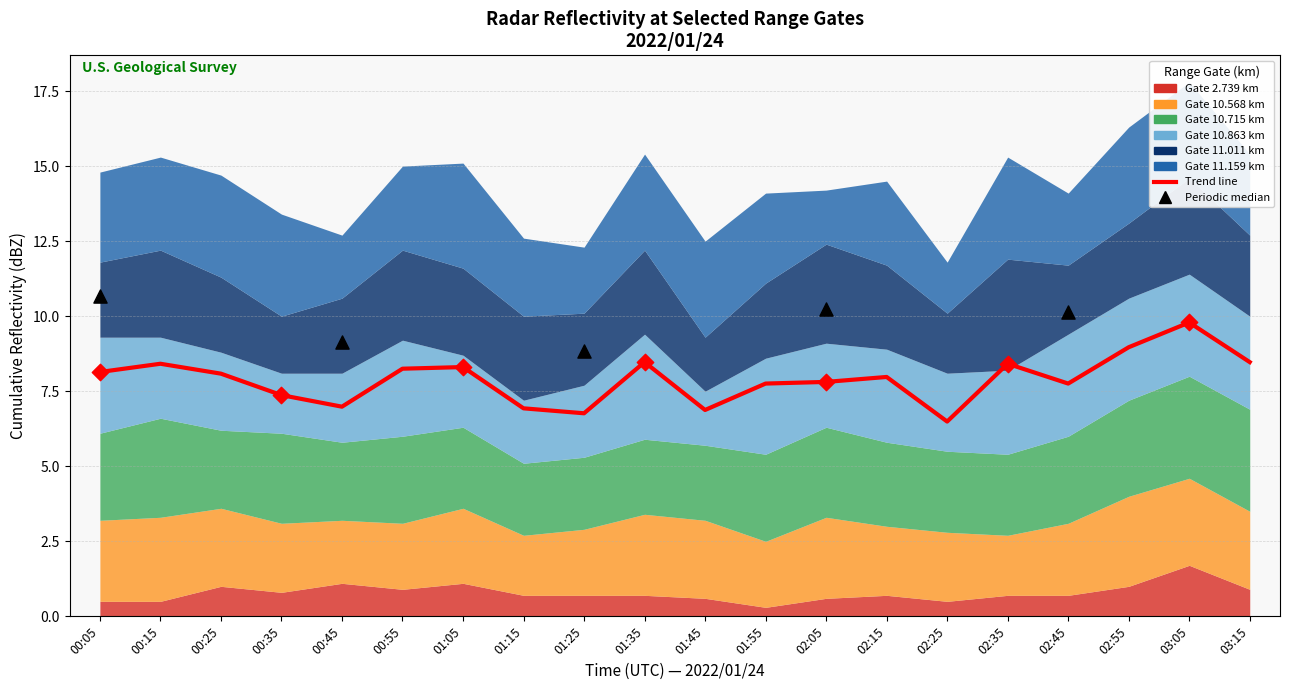

Which series reaches the minimum Y coordinate?

2.739